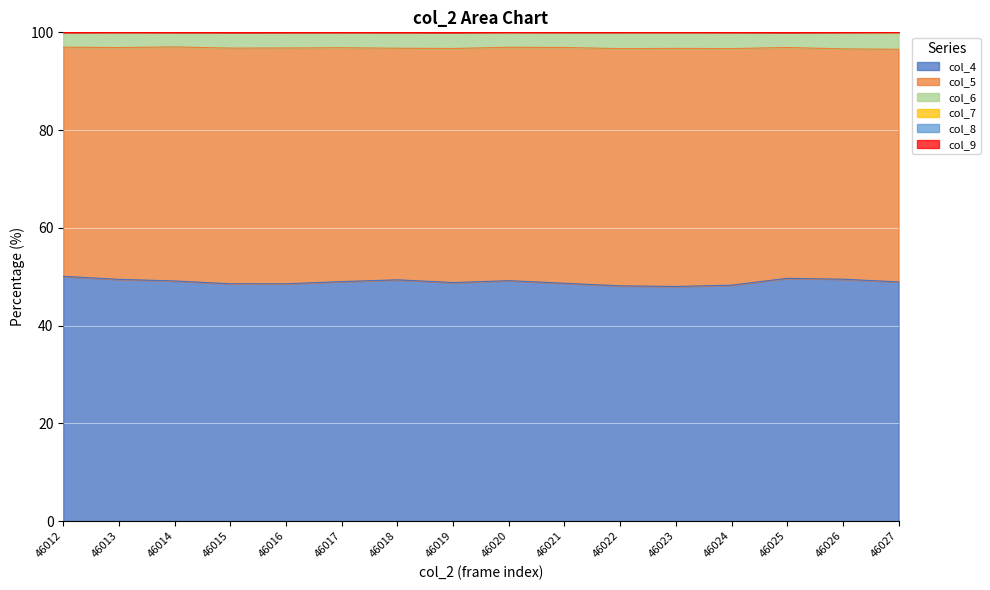

What is the highest value of the col_4 series?

50.1